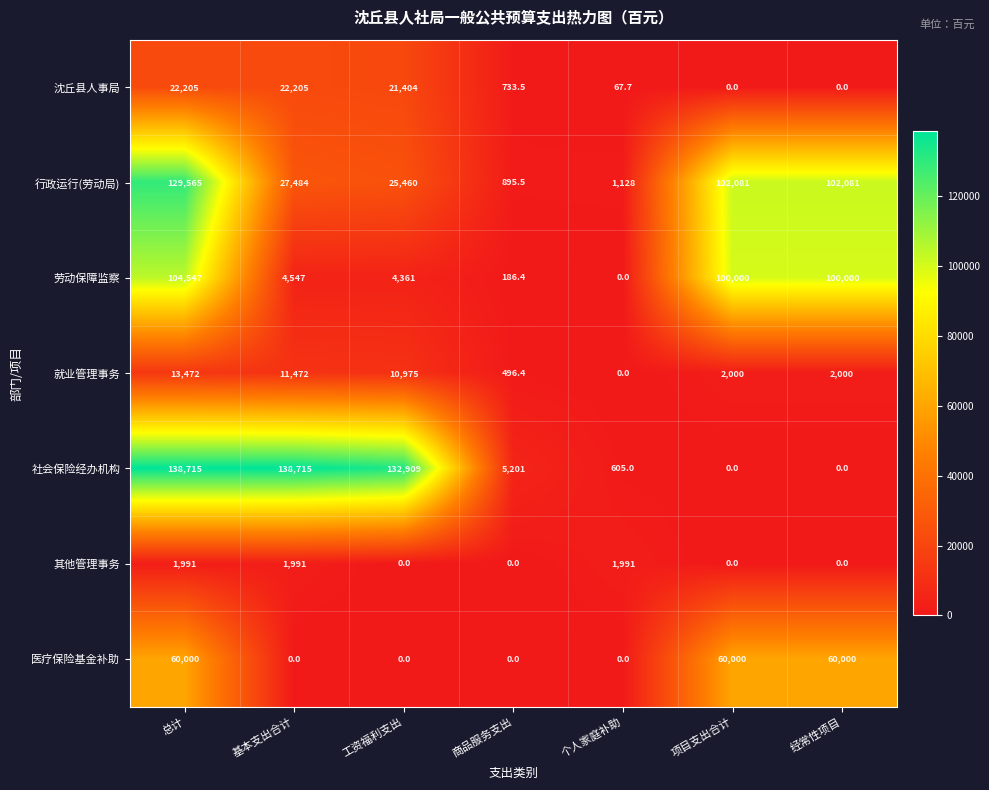

Which series changed the most between 基本支出合计 and 经常性项目?

社会保险经办机构